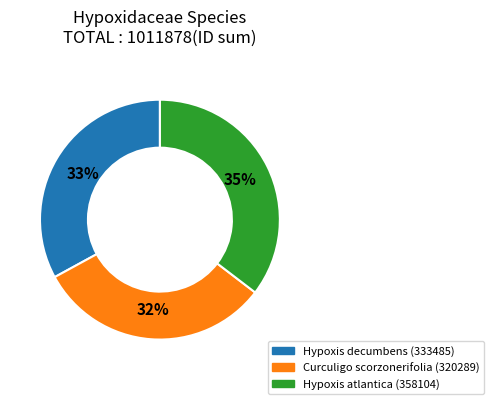

To the nearest percent, what is the combined percentage of Hypoxis atlantica (358104) and Hypoxis decumbens (333485)?

68%